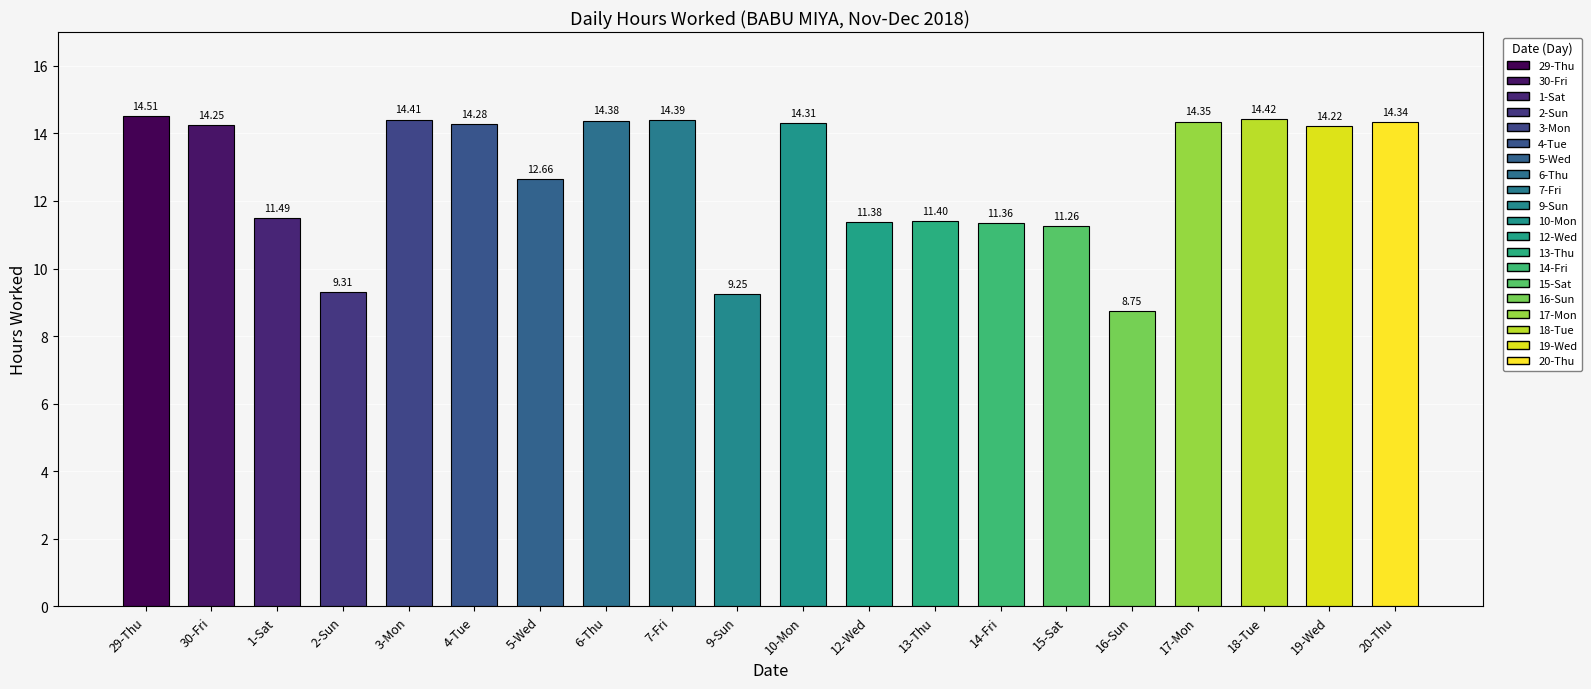

What is the ratio of the value at 4-Tue to the value at 14-Fri?

1.3